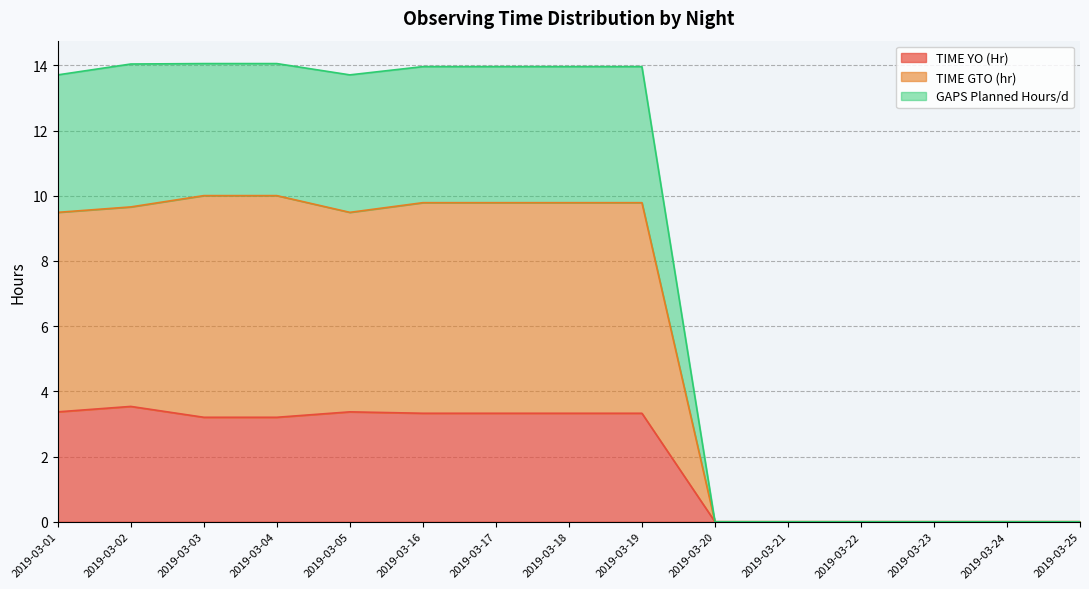

Reading left to right, what are all the values shown in this chart?

TIME YO (Hr): 3.4	3.5	3.2	3.2	3.4	3.3	3.3	3.3	3.3	0.0	0.0	0.0	0.0	0.0	0.0
TIME GTO (hr): 9.5	9.7	10.0	10.0	9.5	9.8	9.8	9.8	9.8	0.0	0.0	0.0	0.0	0.0	0.0
GAPS Planned Hours/d: 13.7	14.0	14.1	14.1	13.7	14.0	14.0	14.0	14.0	0.0	0.0	0.0	0.0	0.0	0.0